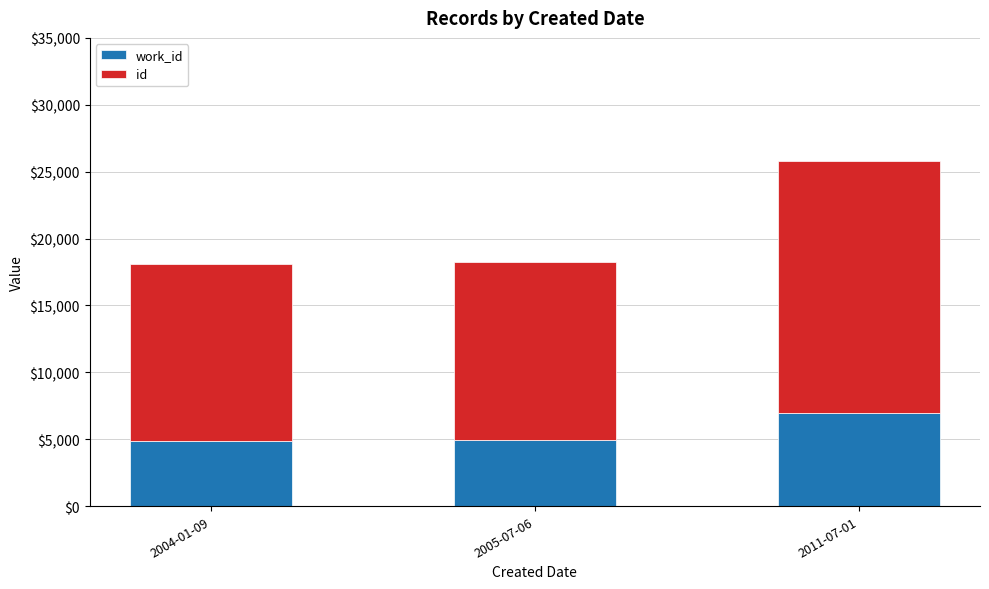

At which category is the sum across all series the highest?

2011-07-01